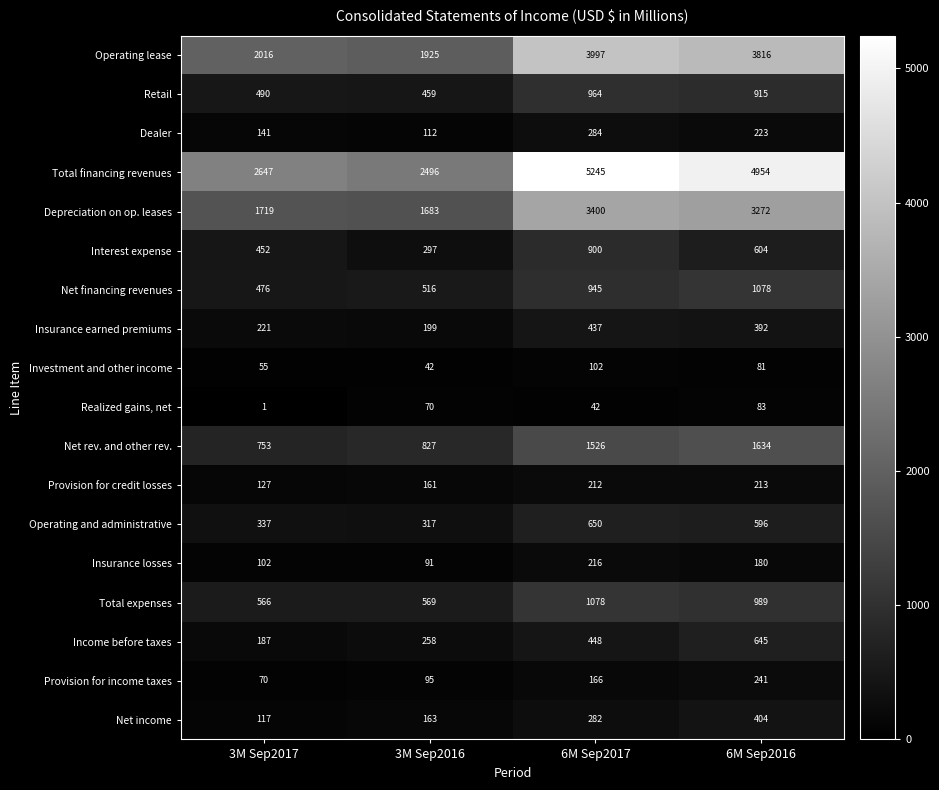

What is the approximate value of Provision for income taxes at 3M Sep2016, to the nearest 10?

100